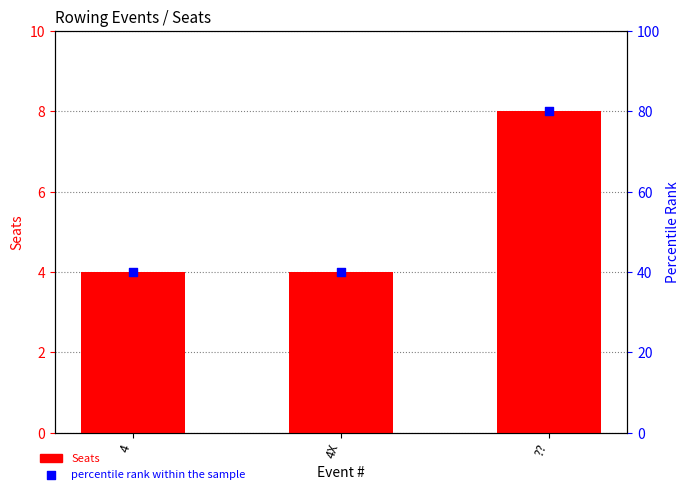

Which series reaches the minimum Y coordinate?

Seats